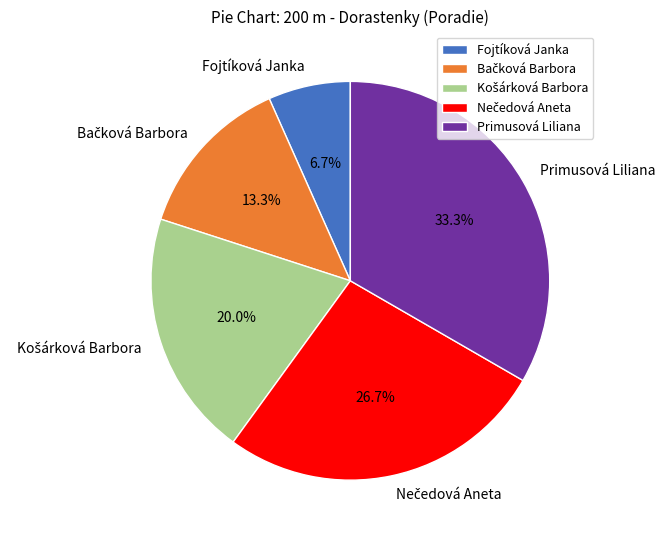

What portion of the pie excludes Fojtíková Janka?

93.3%